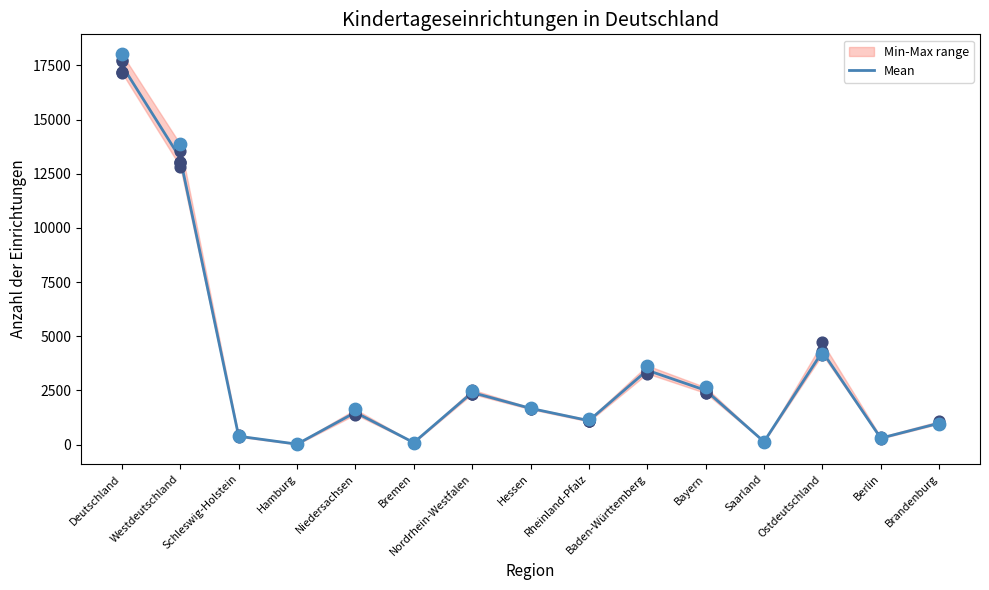

What is the change in value from Nordrhein-Westfalen to Baden-Württemberg?

+1026.7